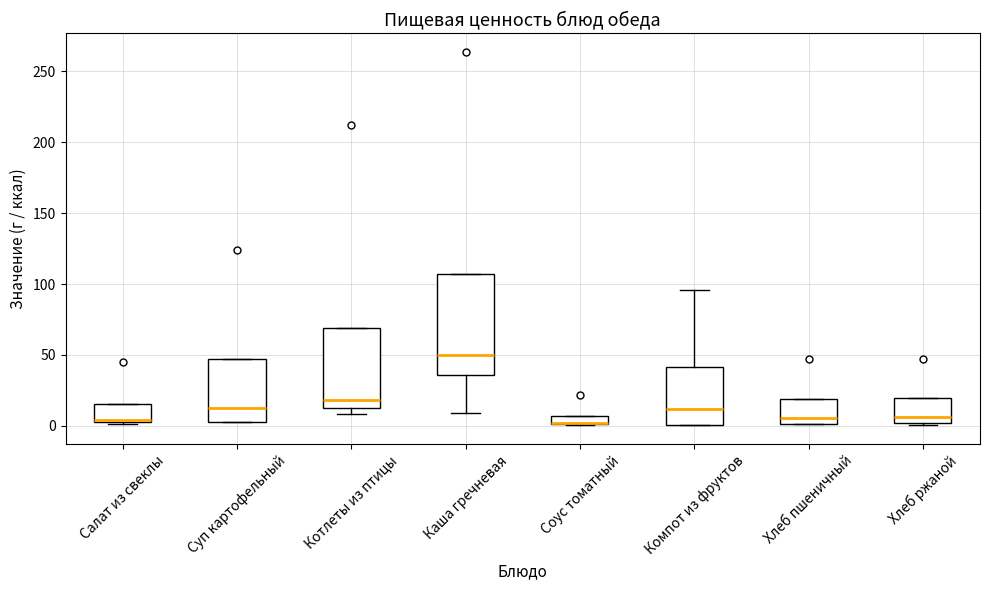

Where is the upper edge of the box for Соус томатный on the y-axis? The values are not printed on the chart, so give them approximately, as read against the axis.

5